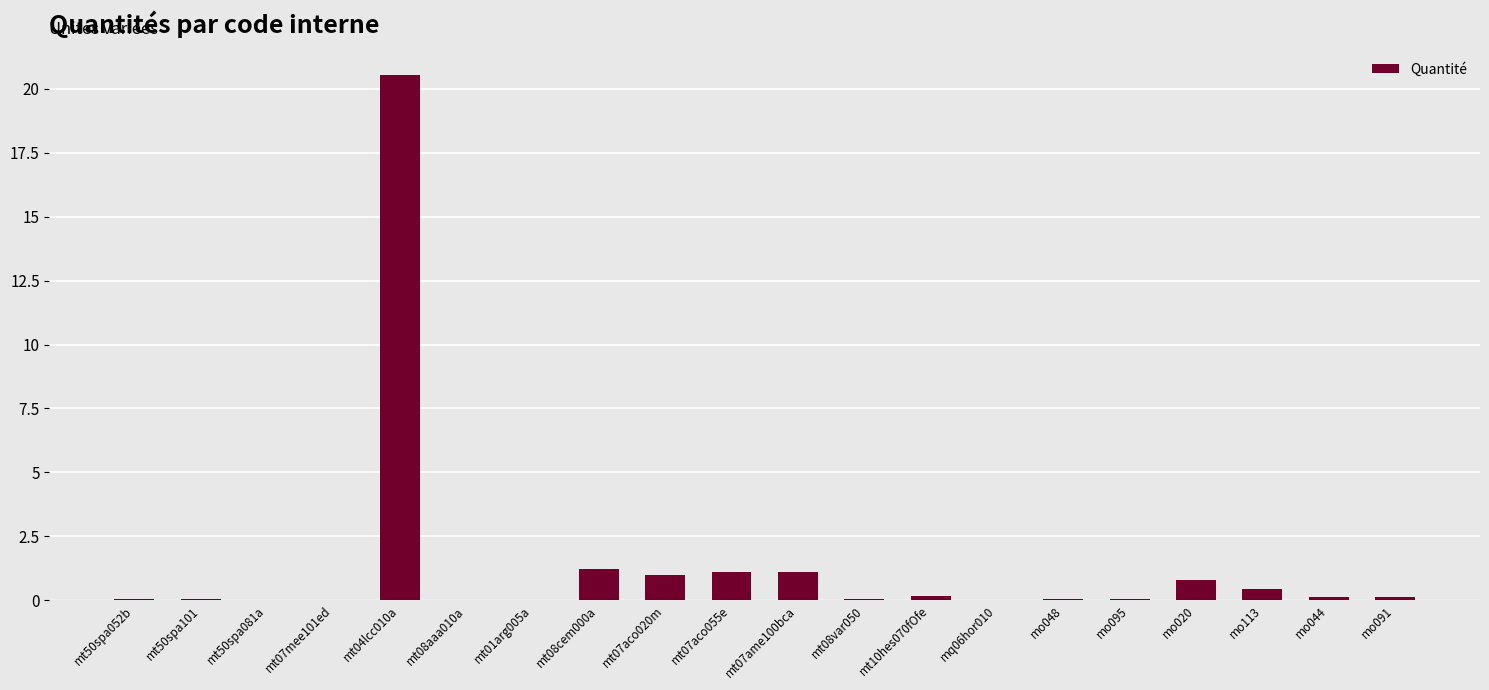

The value at mo095 is 0.0. True or false?

True